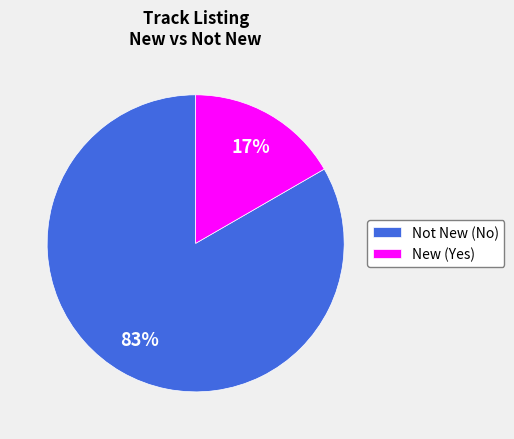

Which slice is the largest?

Not New (No)